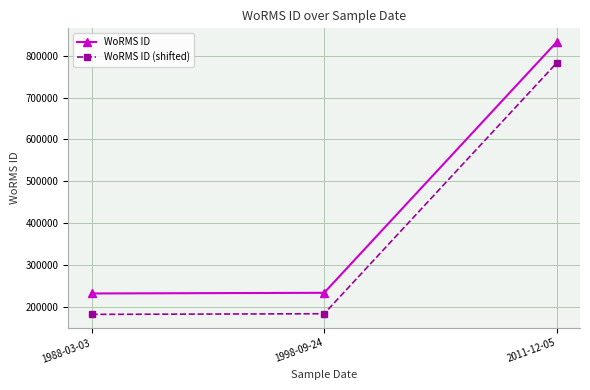

At 2011-12-05, list the series in order from largest to smallest.

WoRMS ID, WoRMS ID (shifted)